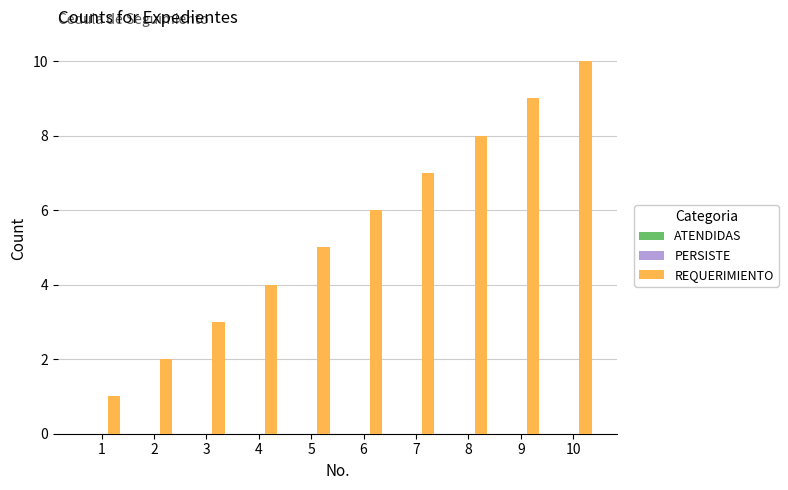

What is the ratio of the value at 2 to the value at 7?

0.3